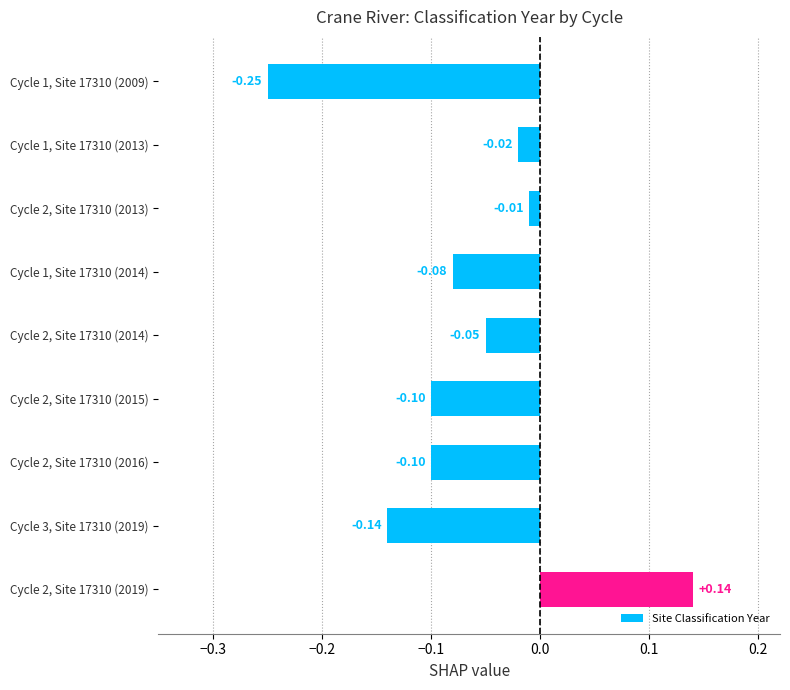

What is the difference between the maximum and second lowest values?

0.3